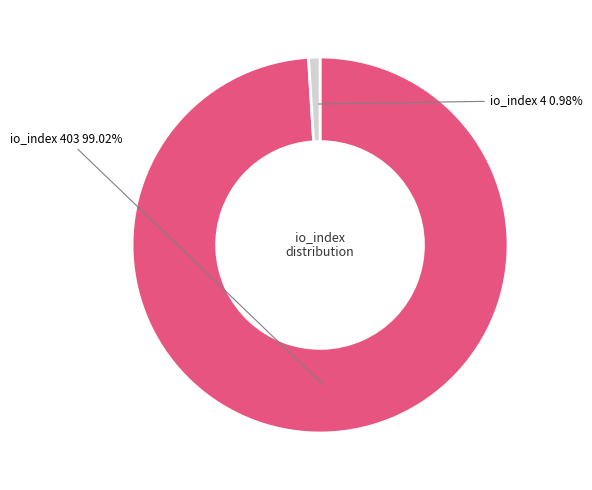

Does any single category account for the majority?

Yes